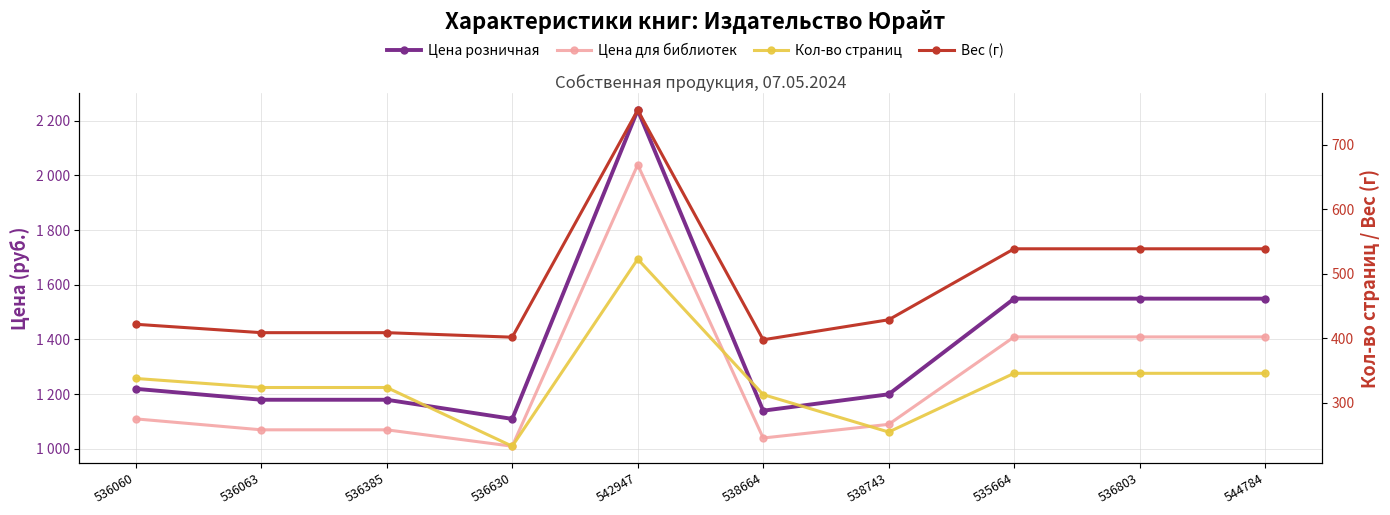

What is the value of the Цена розничная point at the 2nd from the left?

1179